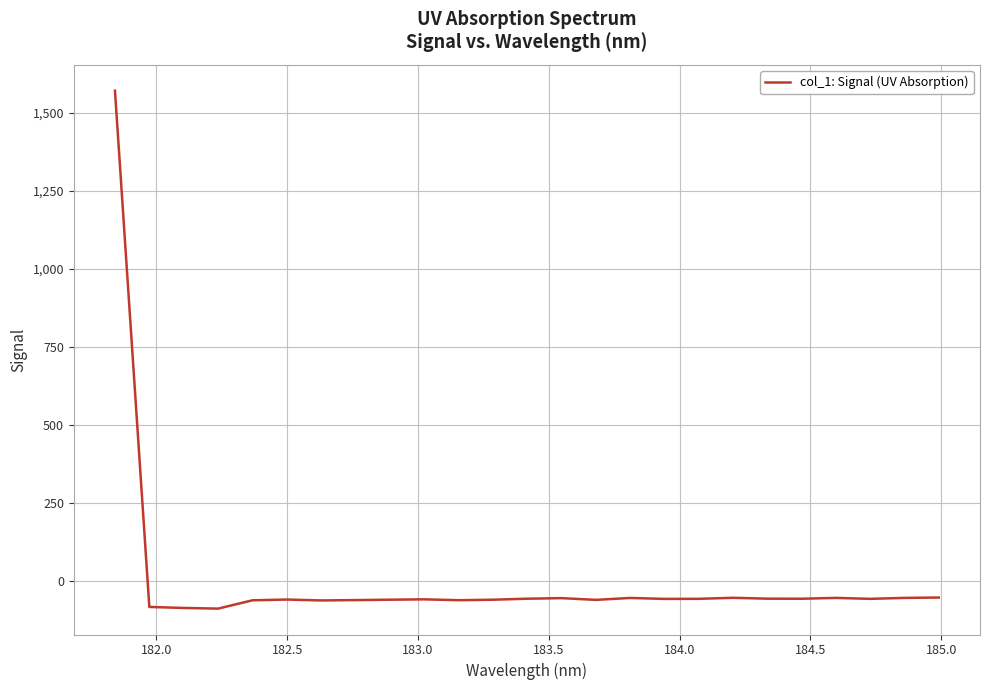

What is the average value?

3.4